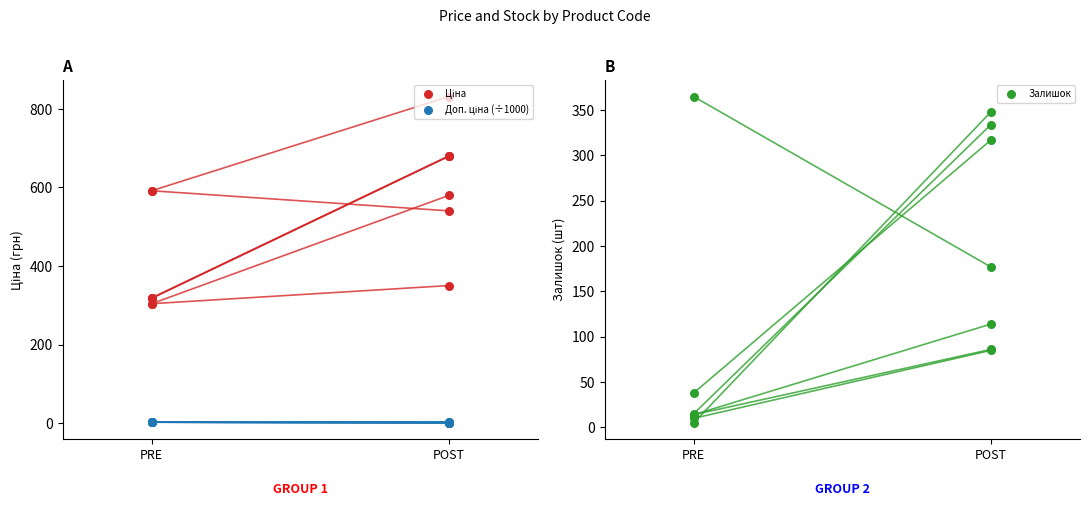

Is the value of Доп. ціна (÷1000) at PRE greater than the value of Ціна at PRE?

No